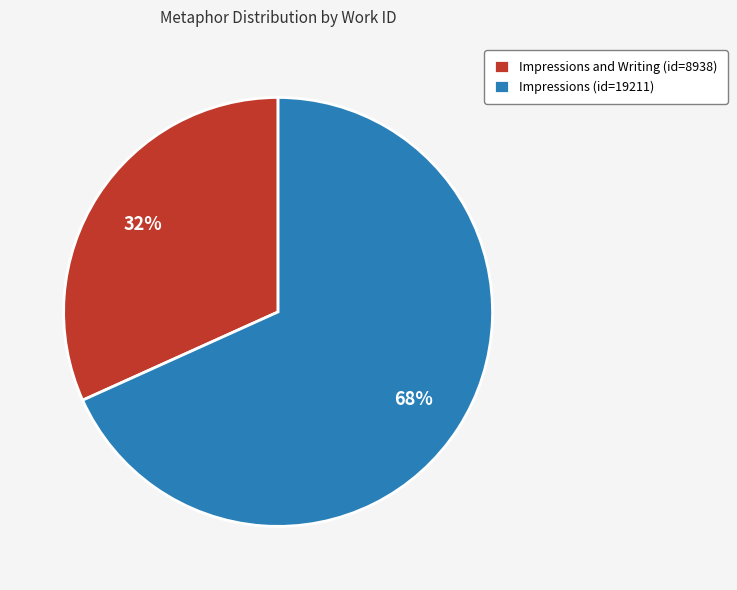

Is it true that Impressions (id=19211) is 68% of the pie?

True